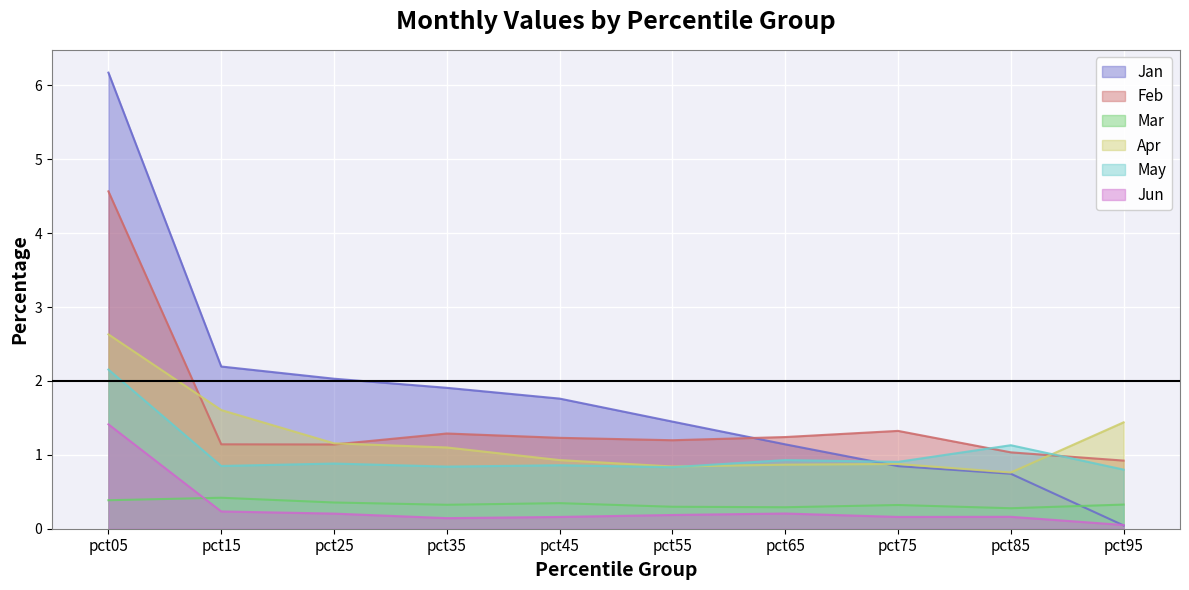

True or false: May and Feb intersect in this chart.

True